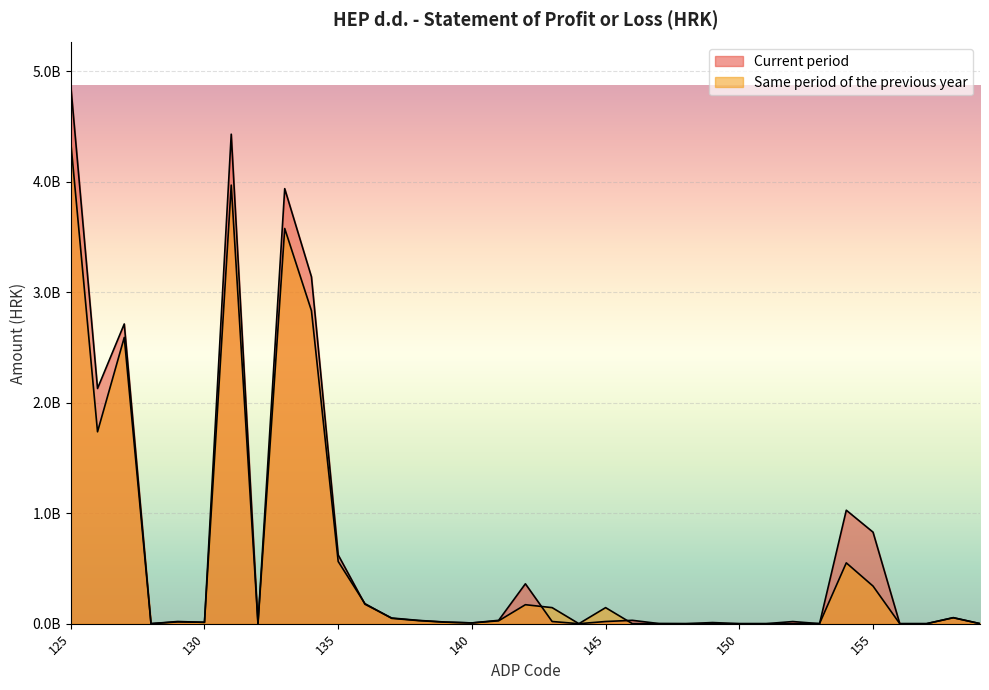

Does the chart display data point markers on the line(s)?

No